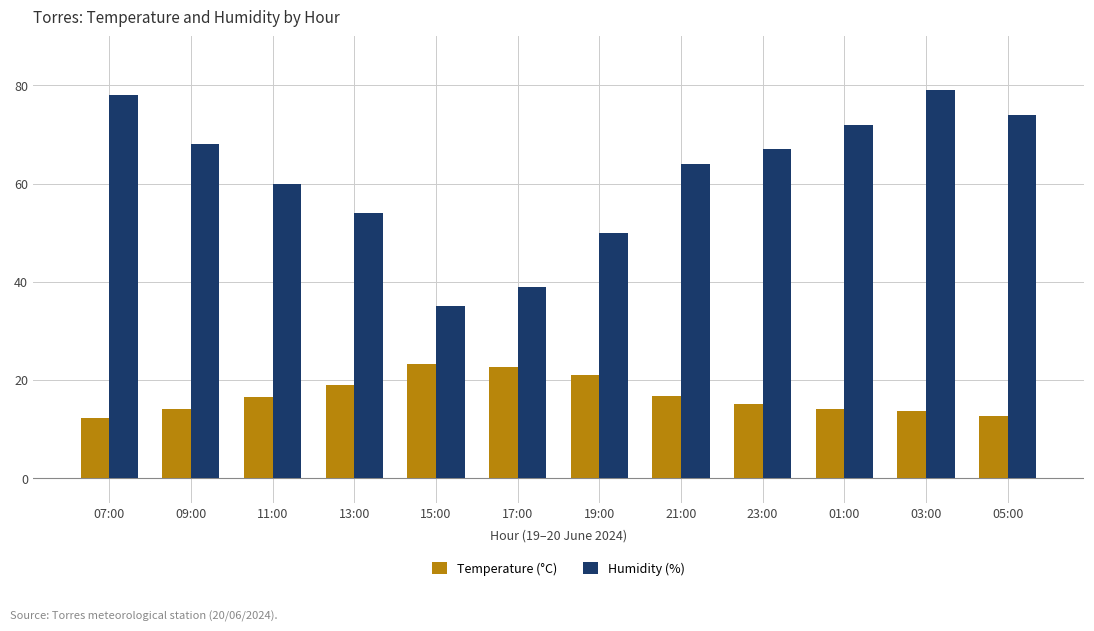

List the series in order of their overall mean, highest first.

Humidity (%), Temperature (°C)